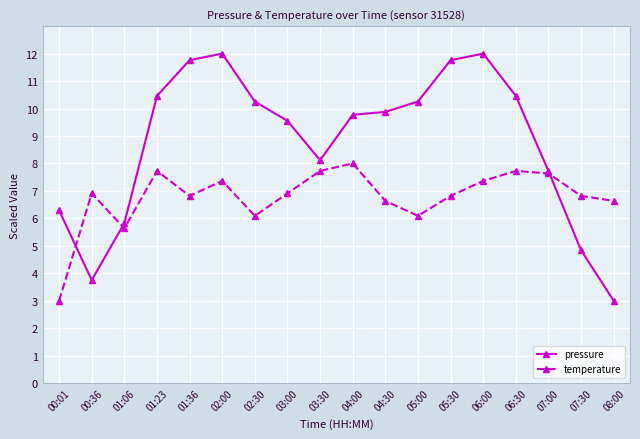

Does the chart display data point markers on the line(s)?

Yes